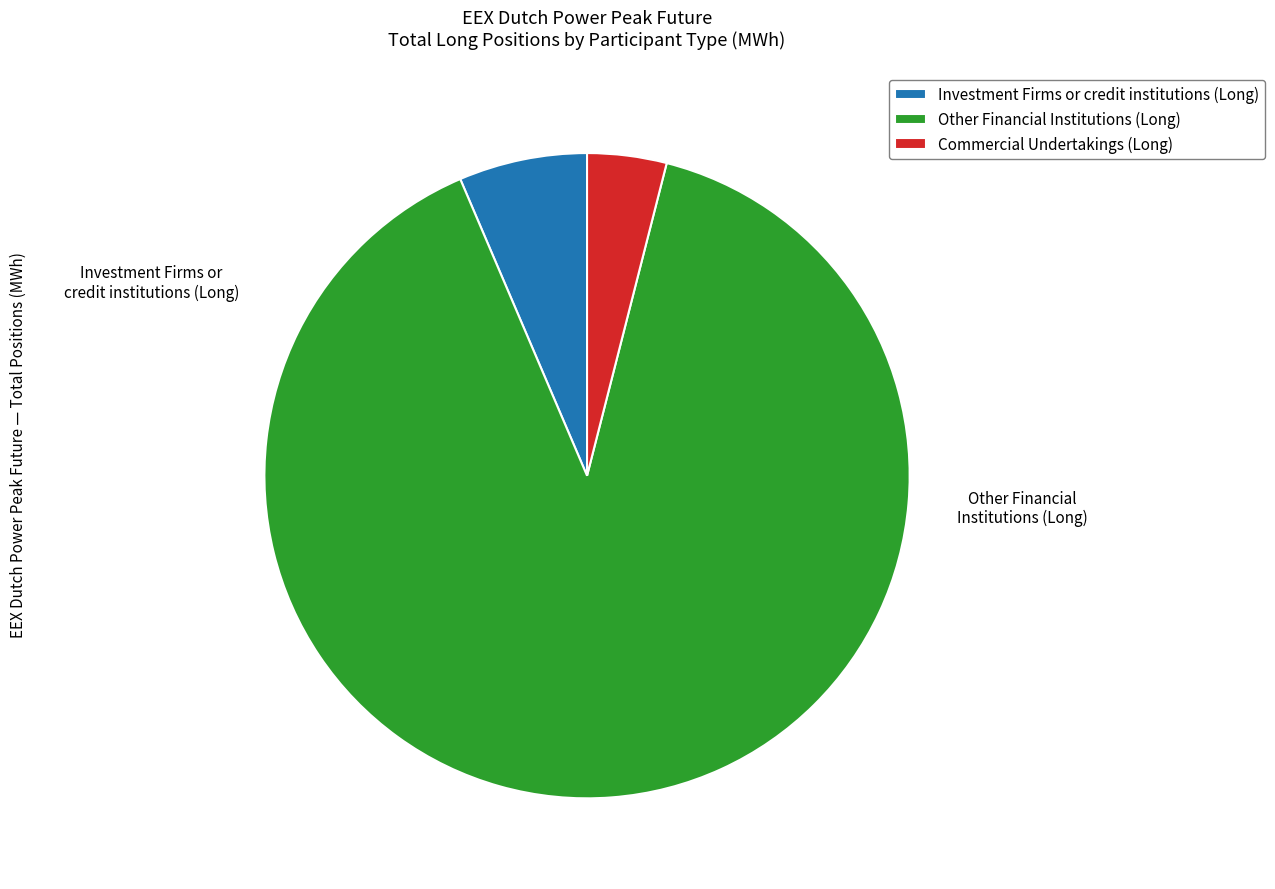

Combined, do Other Financial Institutions (Long) and Investment Firms or credit institutions (Long) account for over 50%?

Yes